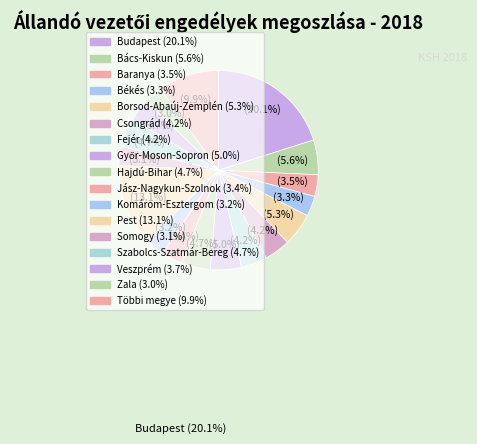

How many segments does this pie chart have?

17